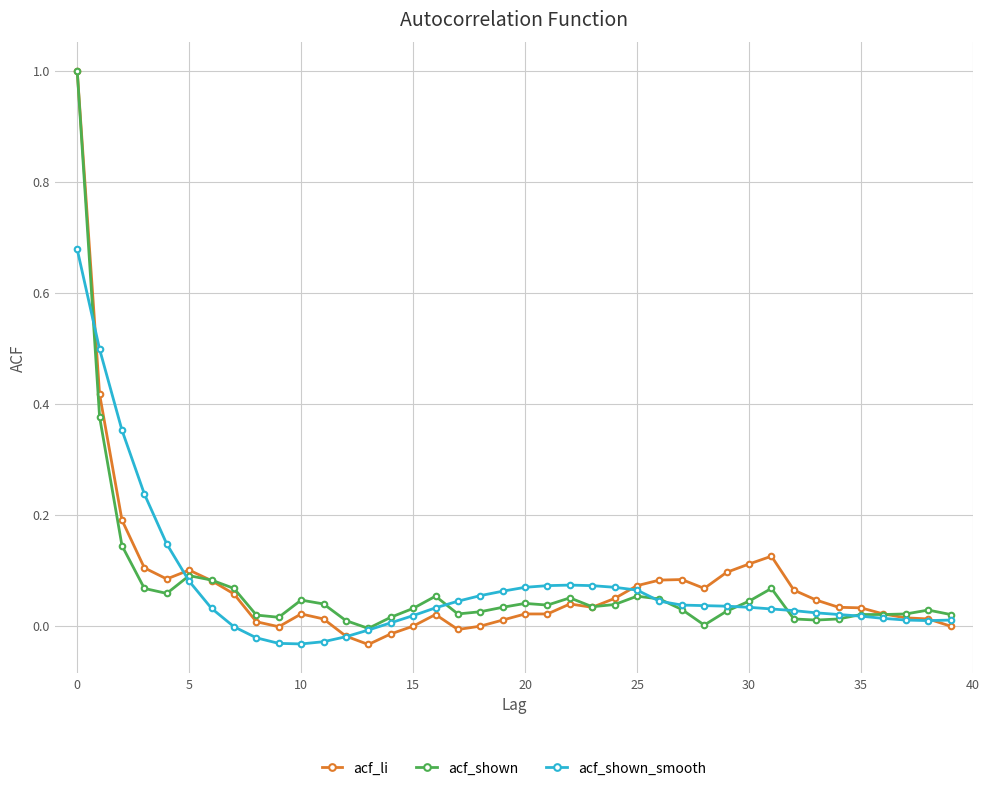

Which series has the largest range (max minus min)?

acf_li